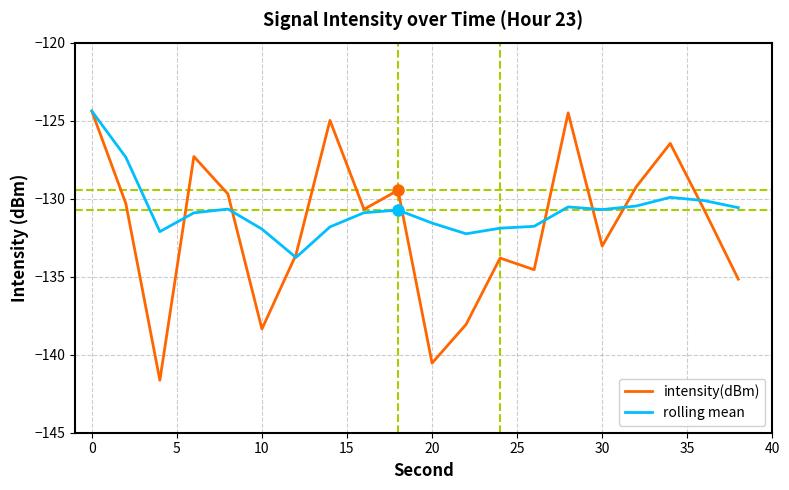

What are all the series names shown in the legend?

intensity(dBm), rolling mean